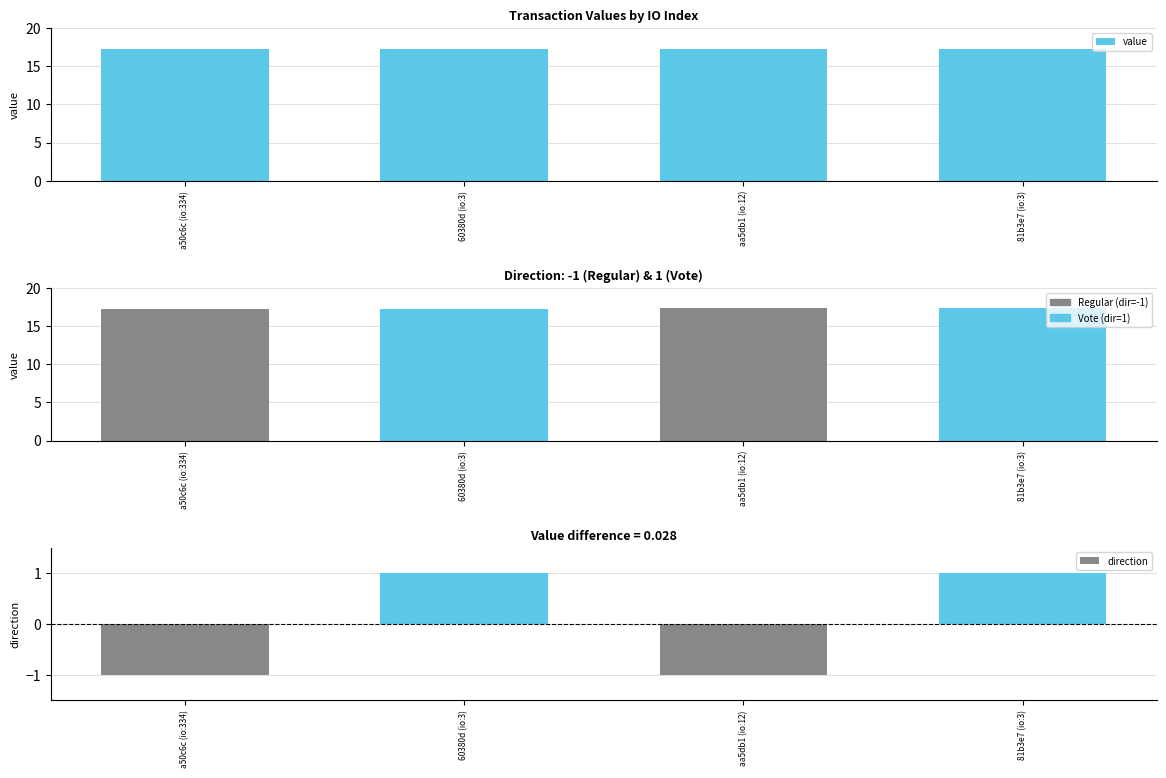

What is the label of the 4th bar from the left?

81b3e7 (io:3)